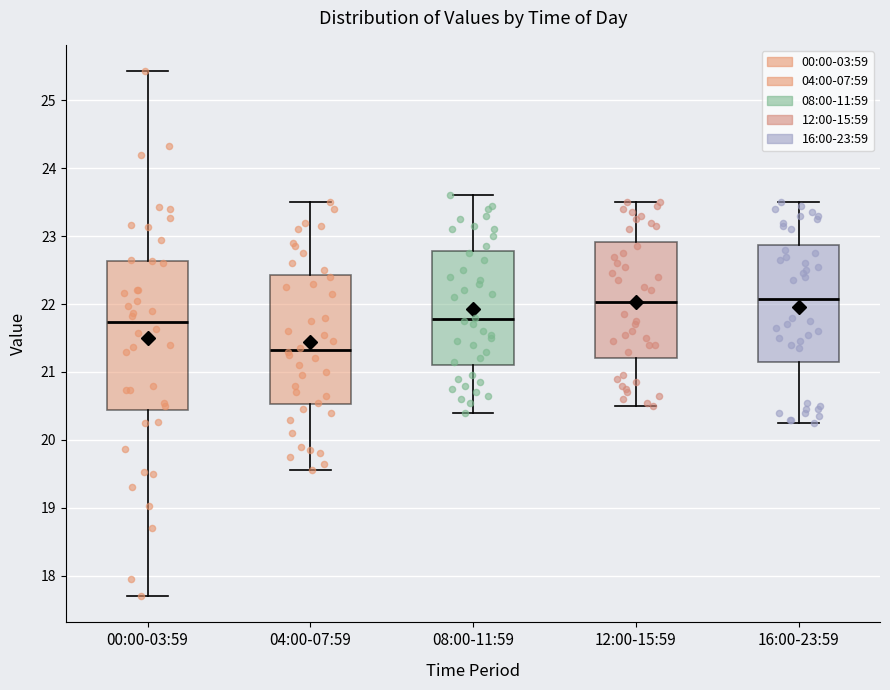

Reading left to right, transcribe this box plot: for each box, give where its median line is, the range the box spans, and where its two whiskers end, as read against the y-axis. The values are not printed on the chart, so give them approximately, as read against the axis.

00:00-03:59: median 21.7, box 20.4 to 22.6, whiskers 17.7 to 25.4
04:00-07:59: median 21.3, box 20.5 to 22.4, whiskers 19.6 to 23.5
08:00-11:59: median 21.8, box 21.1 to 22.8, whiskers 20.4 to 23.6
12:00-15:59: median 22.0, box 21.2 to 22.9, whiskers 20.5 to 23.5
16:00-23:59: median 22.1, box 21.2 to 22.9, whiskers 20.3 to 23.5